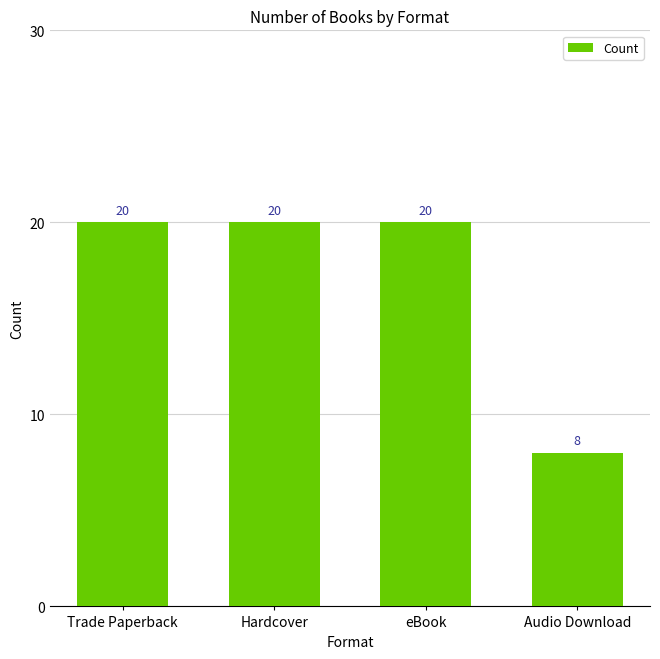

Is it true that the value at Hardcover is 20?

True